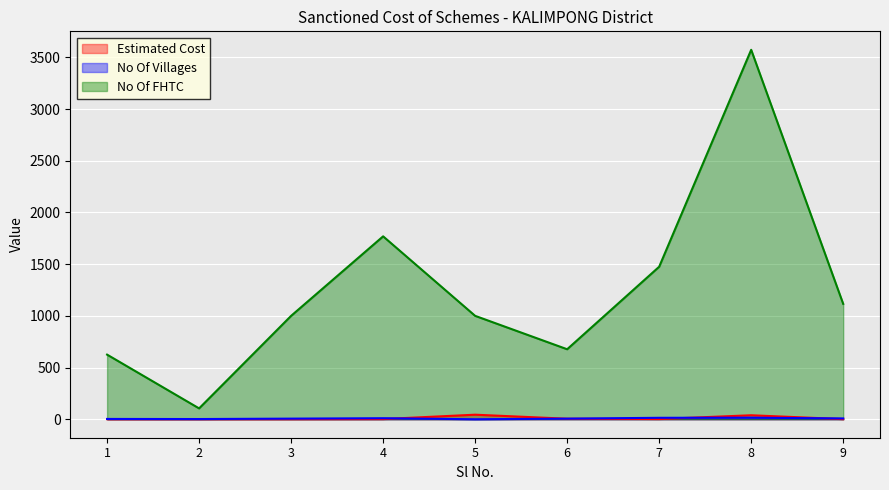

Which series has the largest range (max minus min)?

No Of FHTC